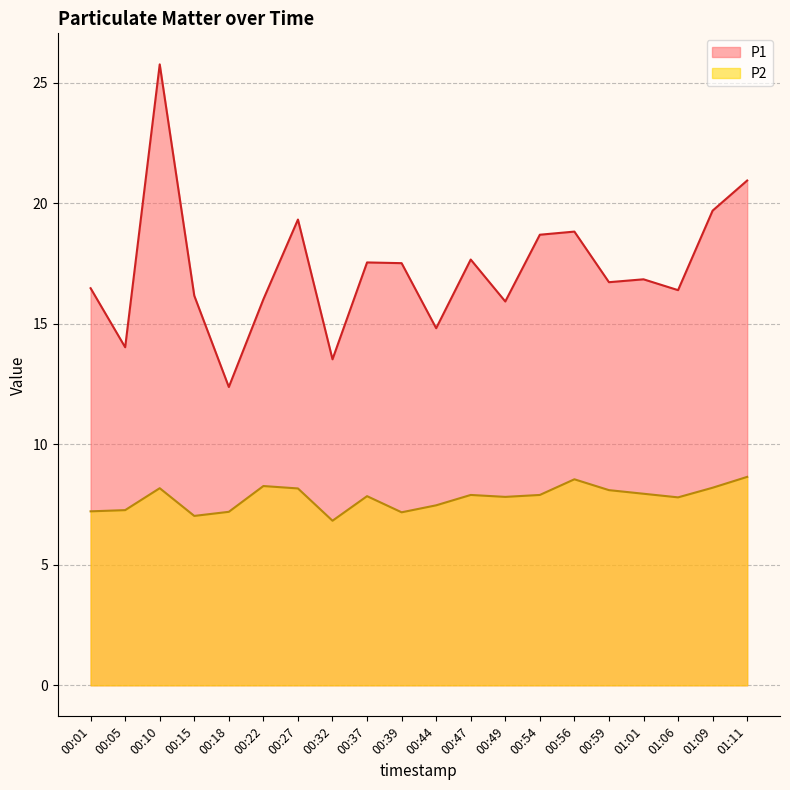

What is the label of the 12th point from the right?

00:37